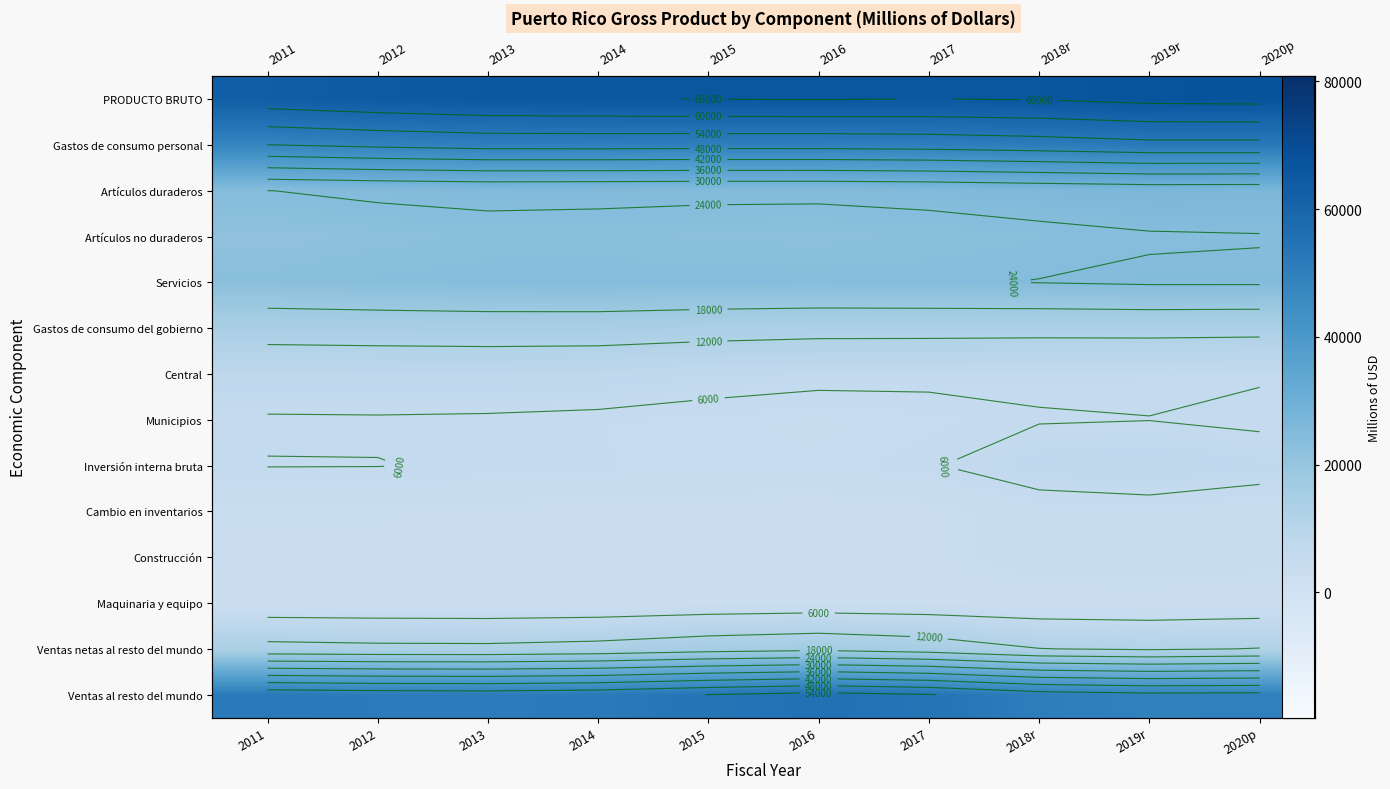

Which label corresponds to the largest value in the chart?

2020p